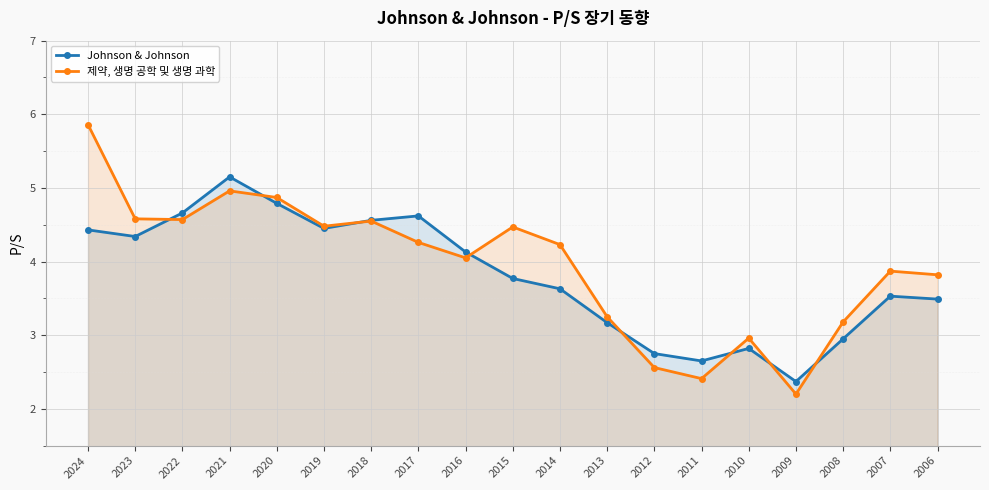

What is the average value of the Johnson & Johnson series?

3.8